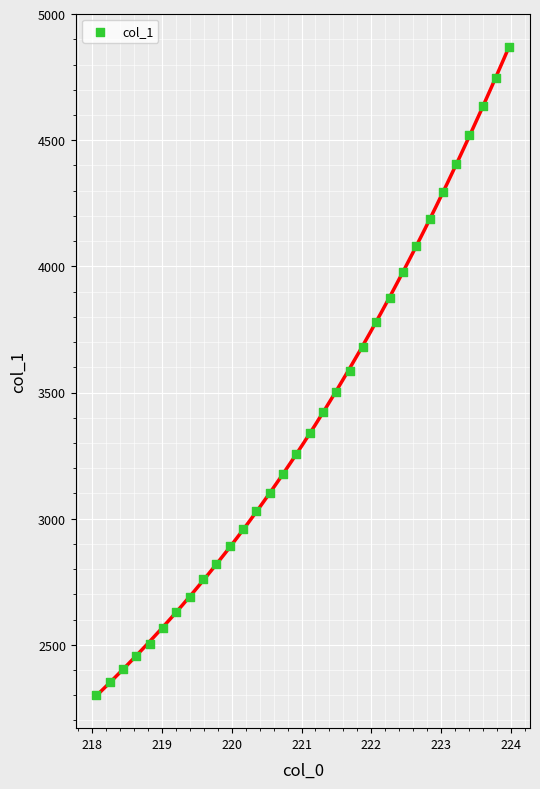

What is the range of Y values (max minus min)?

2567.5